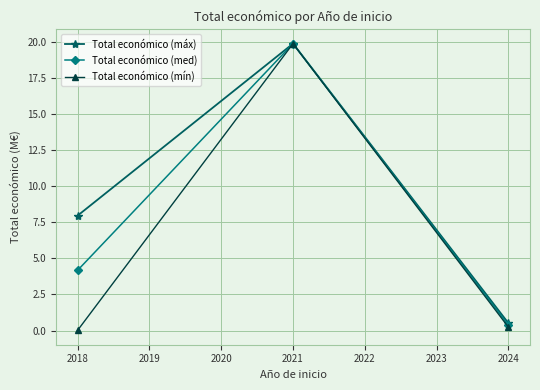

Where does the Total económico (máx) series first go above 7?

2018